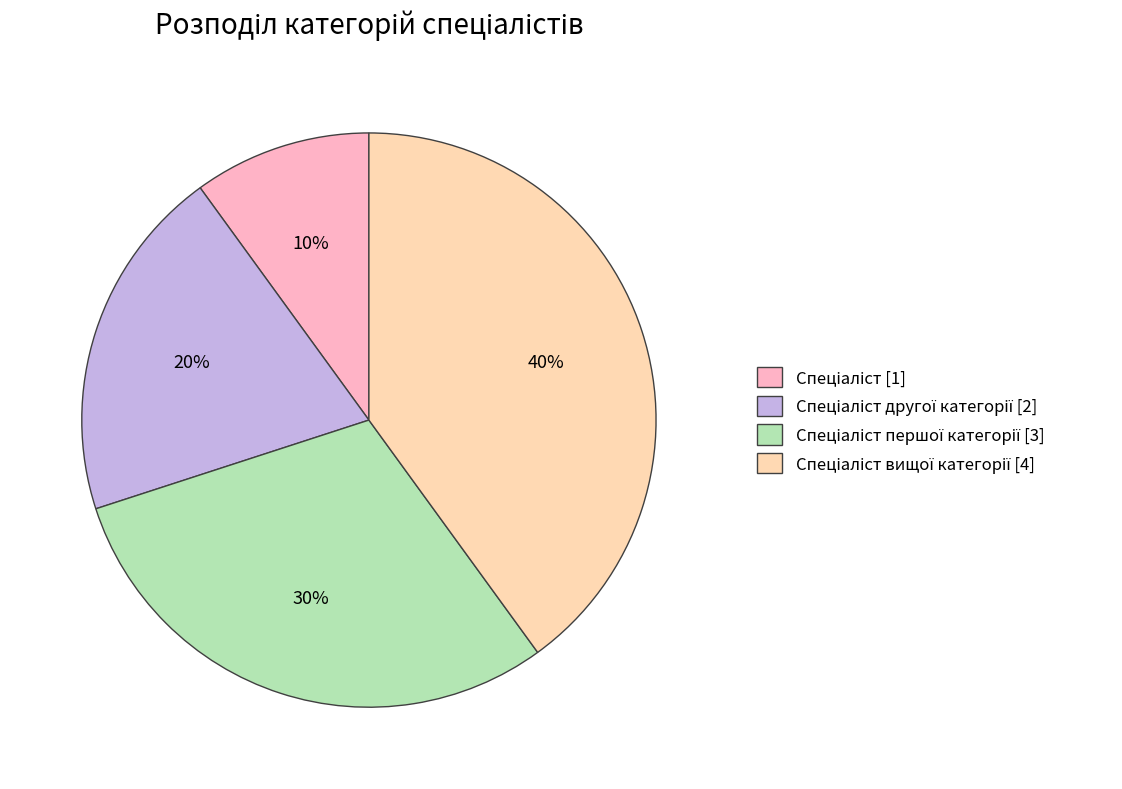

Is there a majority slice in this chart?

No